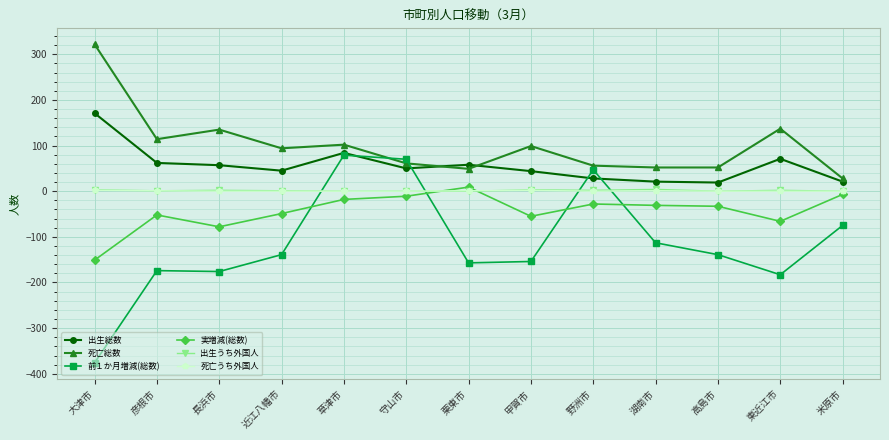

Does the chart display data point markers on the line(s)?

Yes